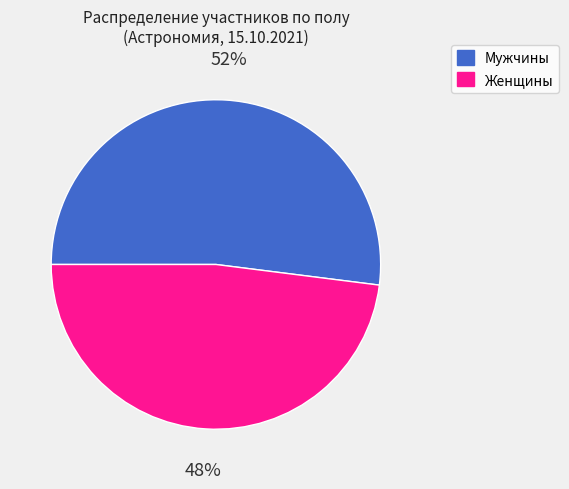

How many segments does this pie chart have?

2